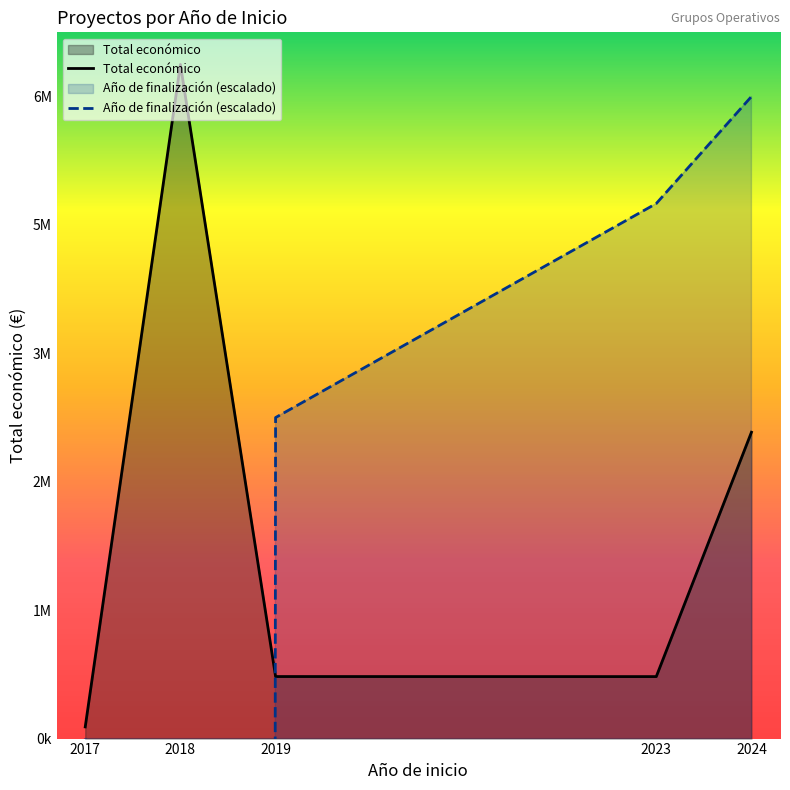

Reading left to right, transcribe all the data shown in this chart.

Total económico: 118636.4	6845105.4	629954.8	629416.2	3110610.3
Año de finalización (escalado): 0.0	-820326123.3	3259574.0	5432623.3	6519148.0